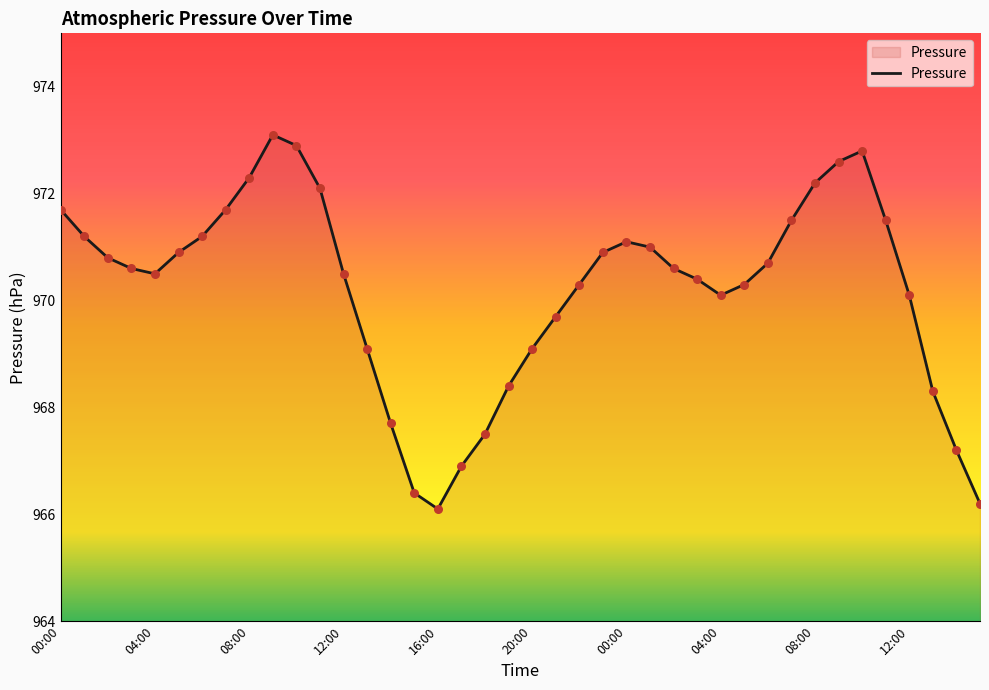

What is the maximum value shown in the chart?

973.1